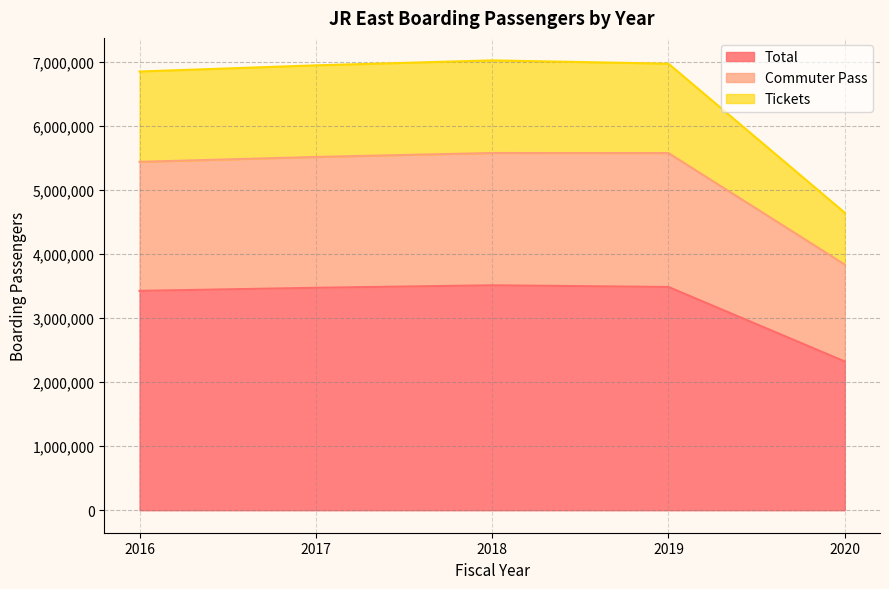

True or false: Commuter Pass and Total cross at least once.

False